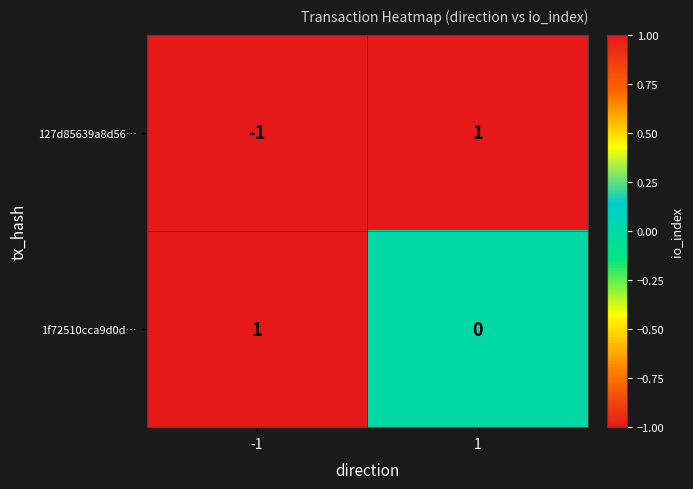

What is the difference between the highest and lowest values at 1?

1